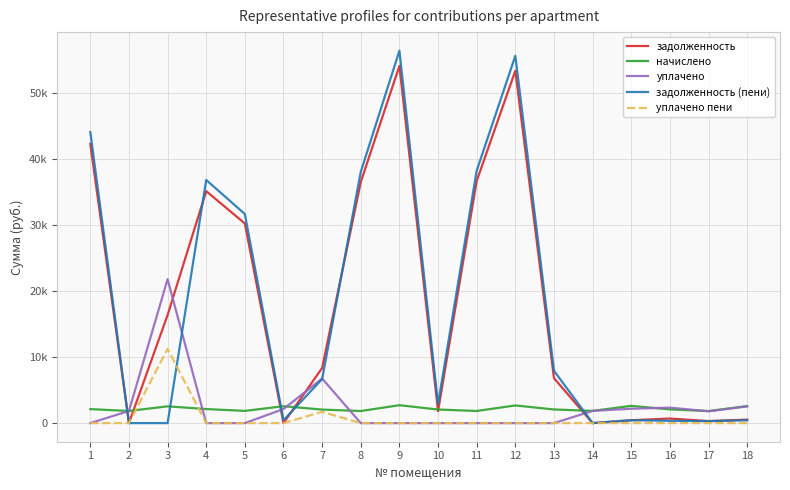

Where is the first local maximum for уплачено пени?

3